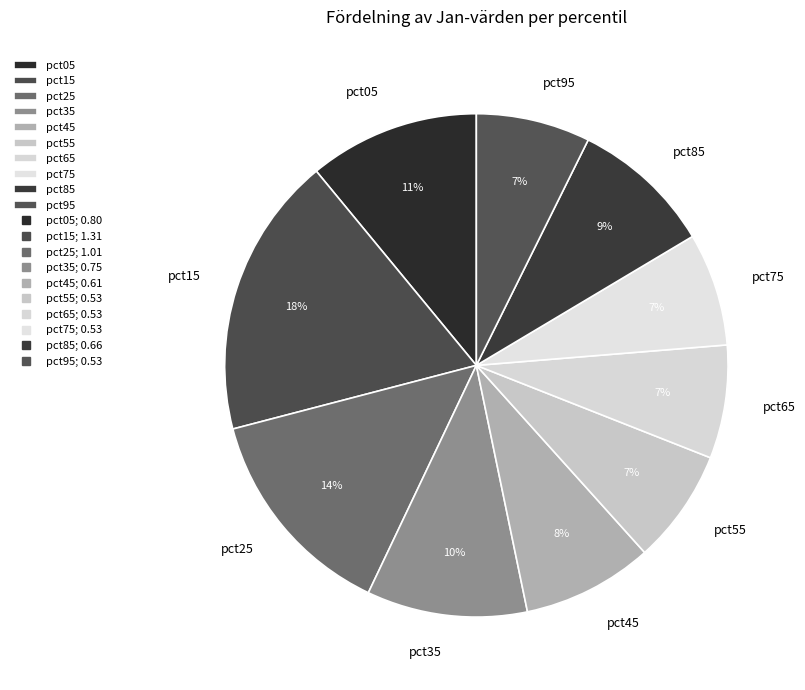

Approximately how many times larger is the value at pct25 compared to pct15?

0.8